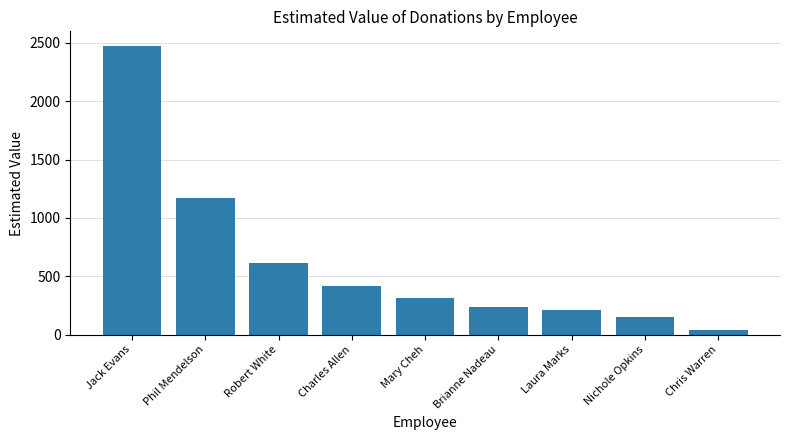

How many bars are there in total?

9